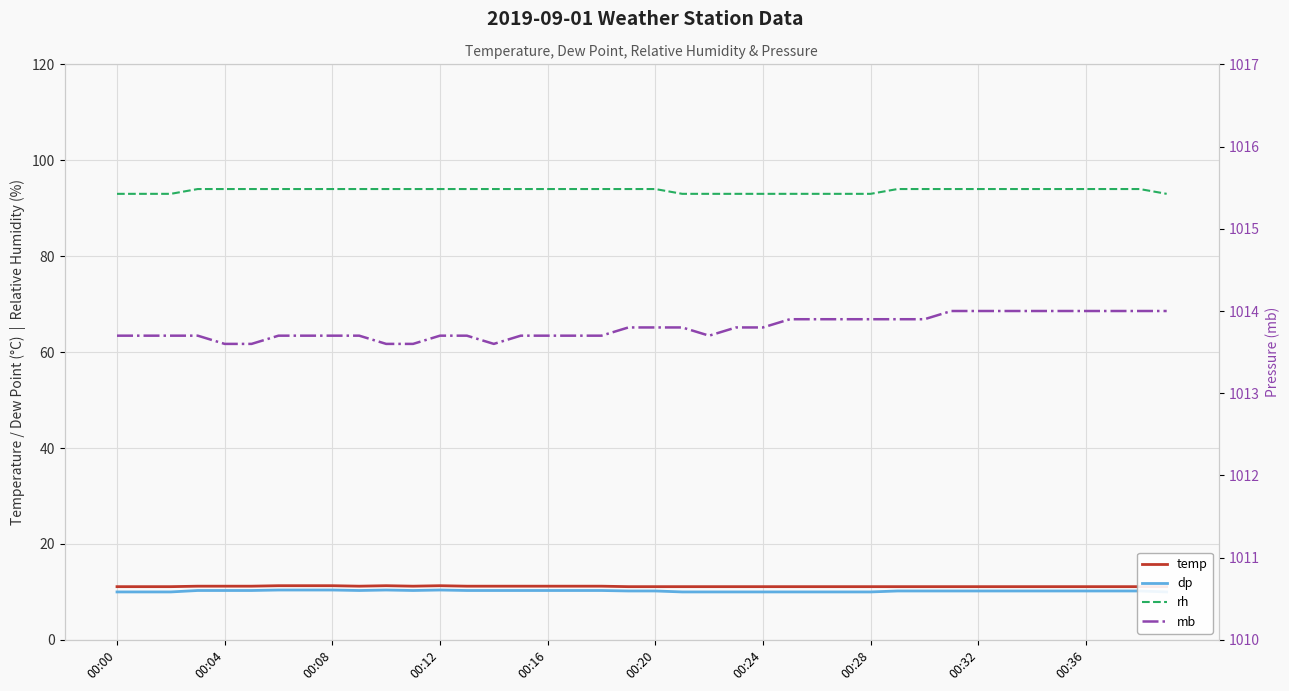

What is the value of the rh point at the 25th from the left?

93.0